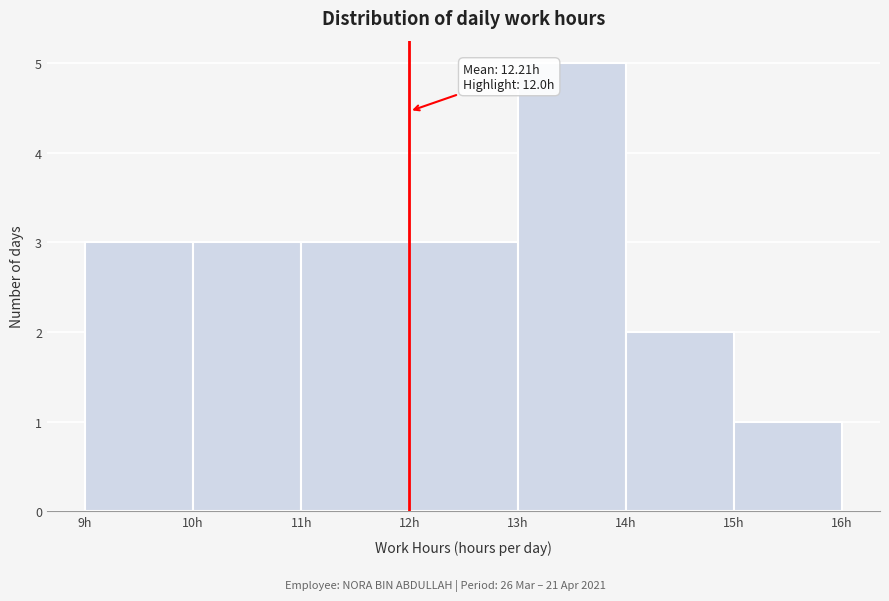

Over which range of the x-axis is the bar tallest?

13 to 14